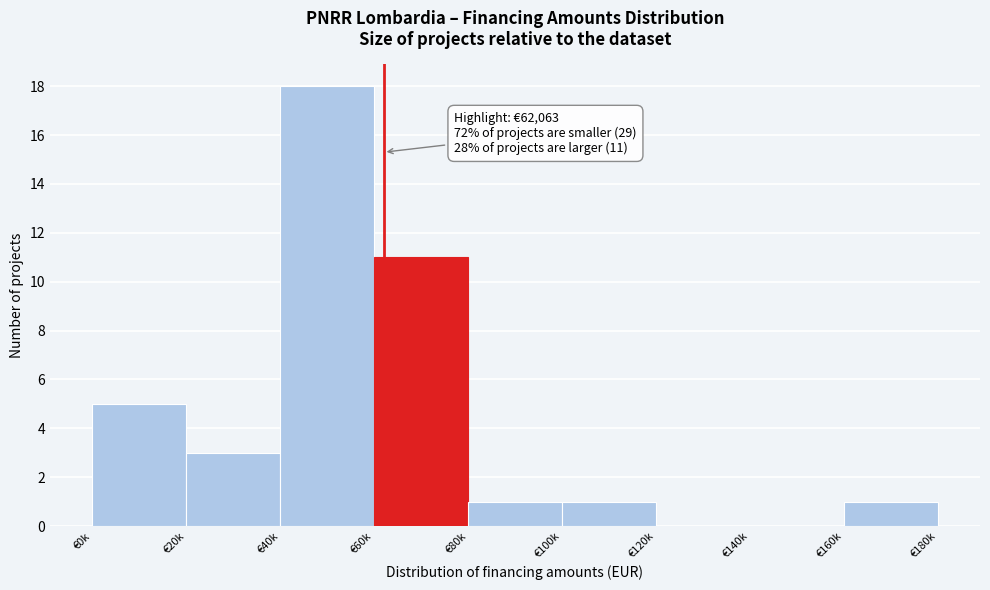

Reading left to right, list all the values displayed in this chart.

€0k=5	€20k=3	€40k=18	€60k=11	€80k=1	€100k=1	€120k=0	€140k=0	€160k=1